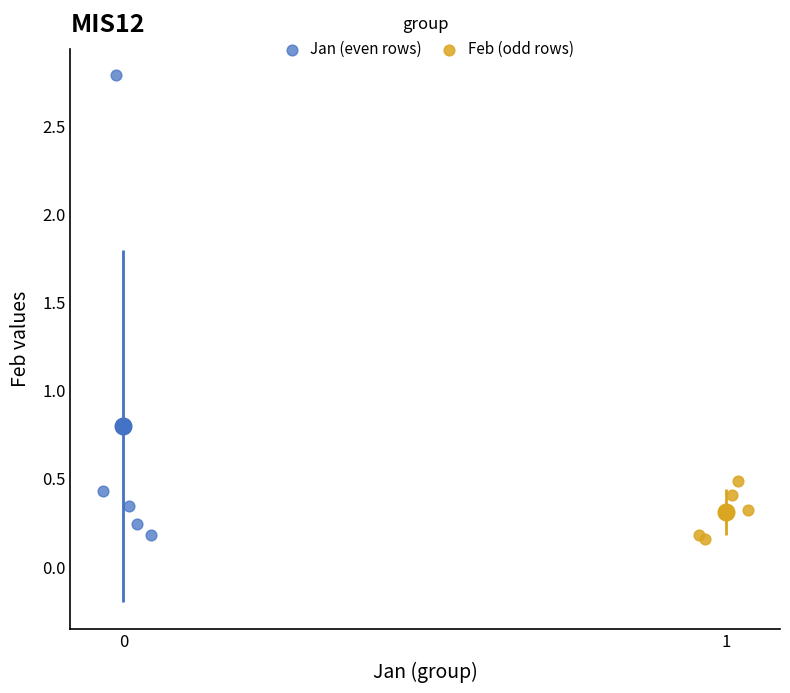

Which series contains the highest Y value?

Jan (even rows)